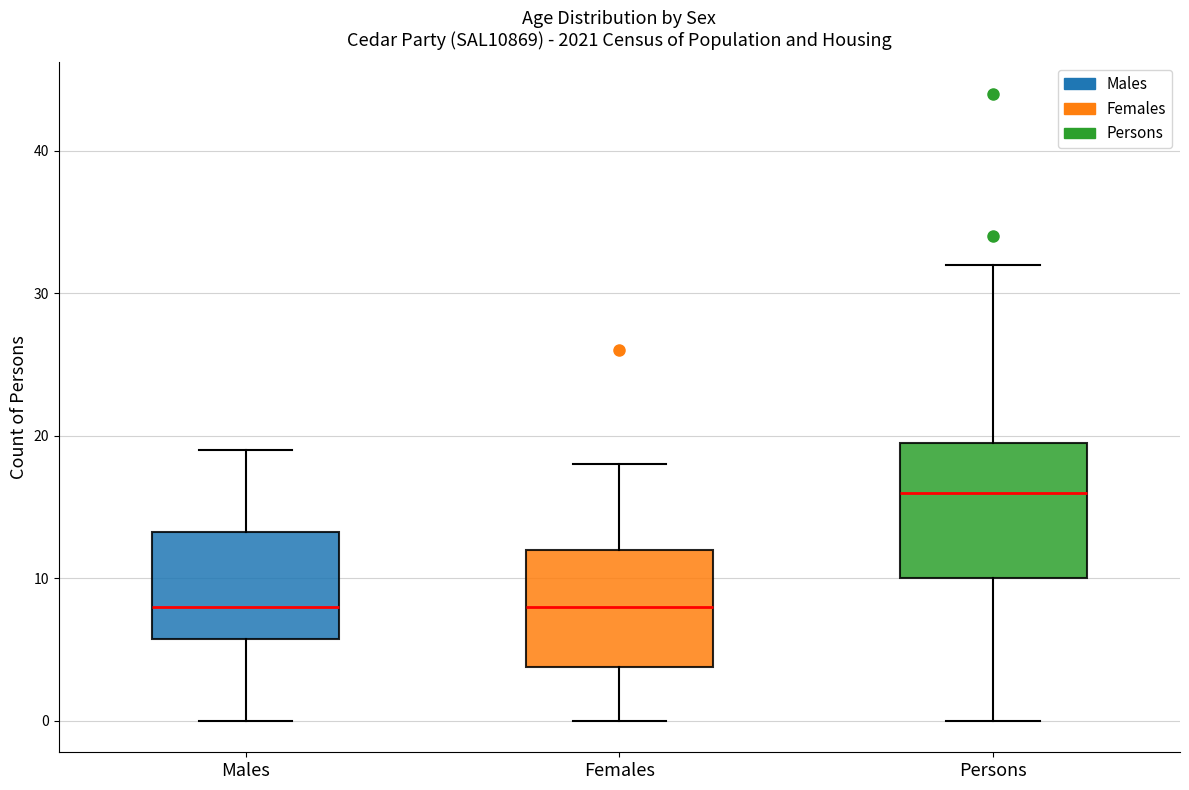

Reading left to right, read every box against the y-axis: the position of its median line, the range the box covers, and the ends of its whiskers. The values are not printed on the chart, so give them approximately, as read against the axis.

Males: median 8, box 6 to 13, whiskers 0 to 19
Females: median 8, box 4 to 12, whiskers 0 to 18
Persons: median 16, box 10 to 20, whiskers 0 to 32